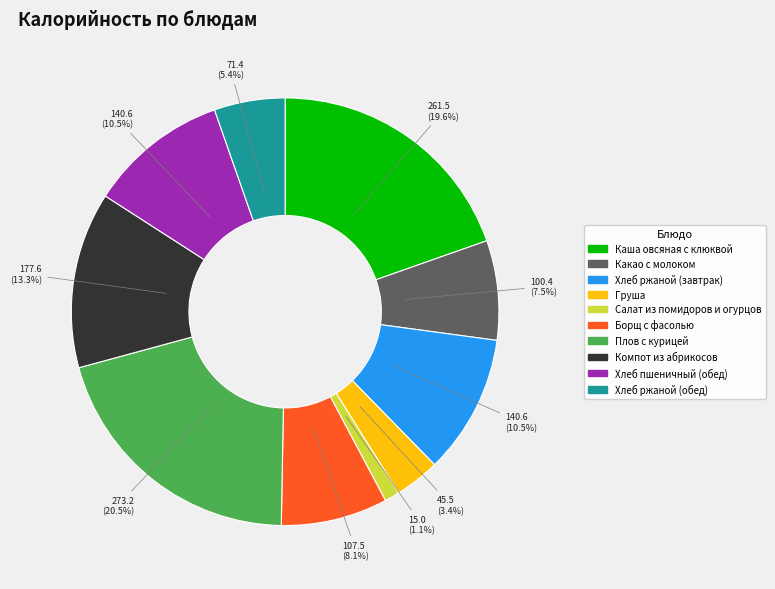

Between Хлеб пшеничный (обед) and Какао с молоком, which is larger?

Хлеб пшеничный (обед)